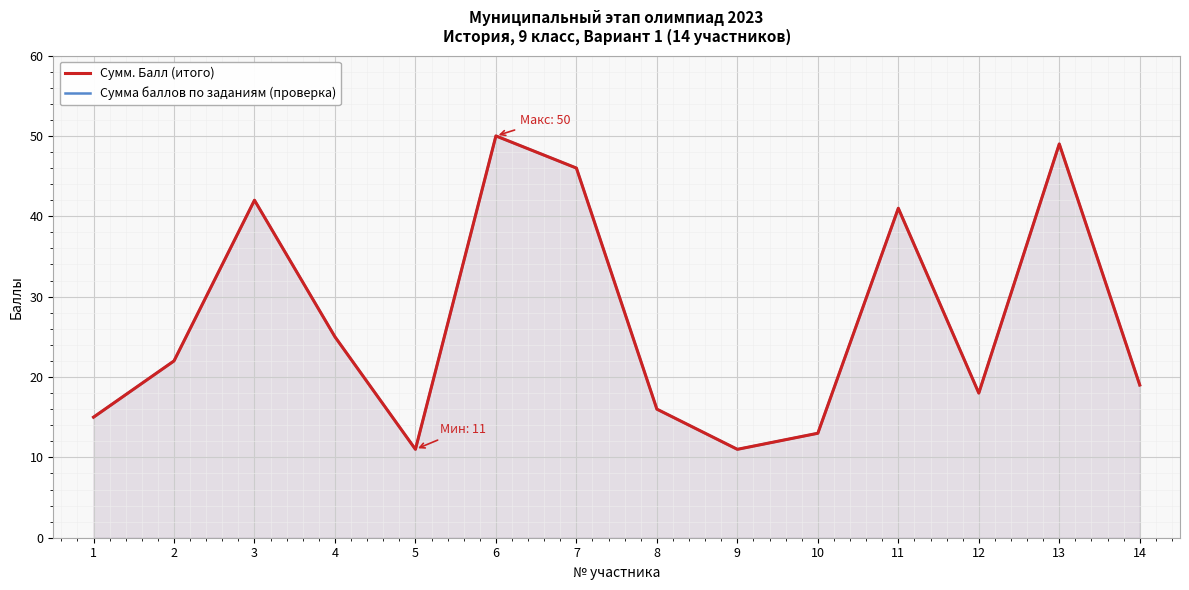

How many interior local peaks does the Сумм. Балл (итого) series have?

4